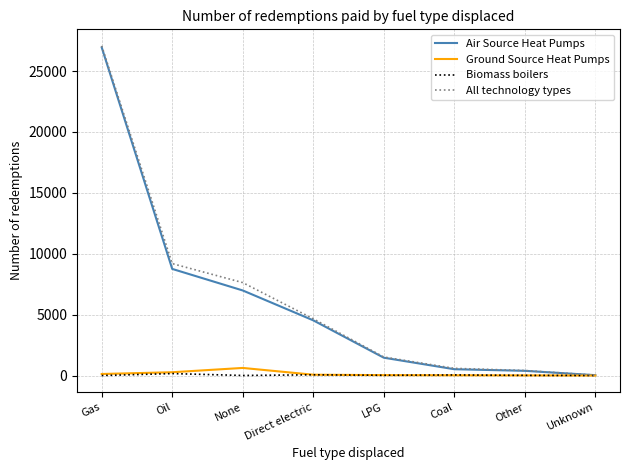

Which series has the widest spread of values?

All technology types